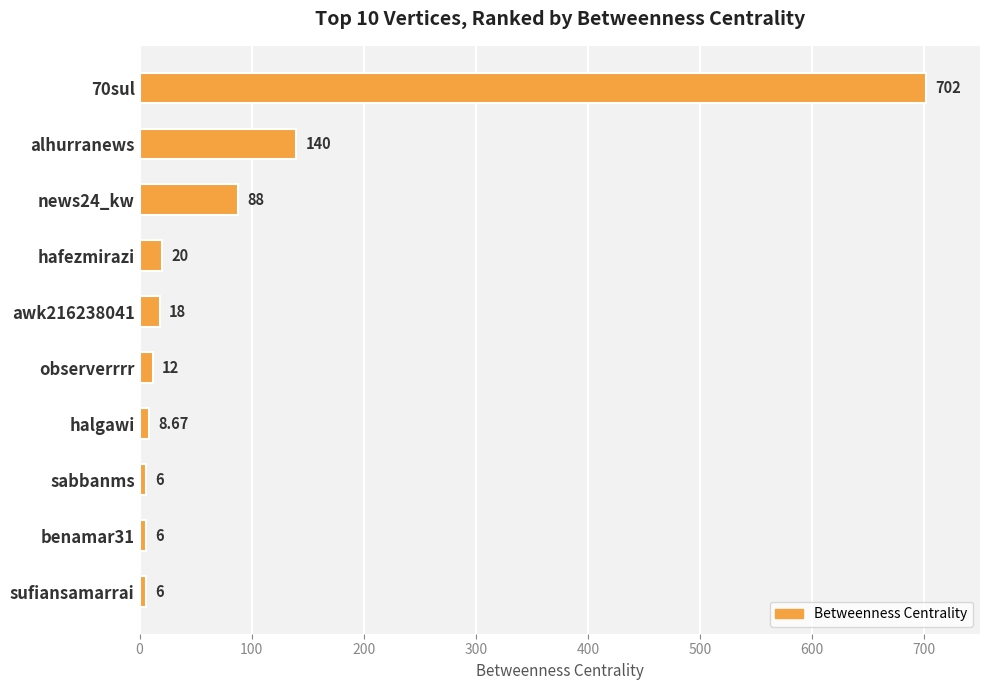

Does the chart contain any negative values?

No